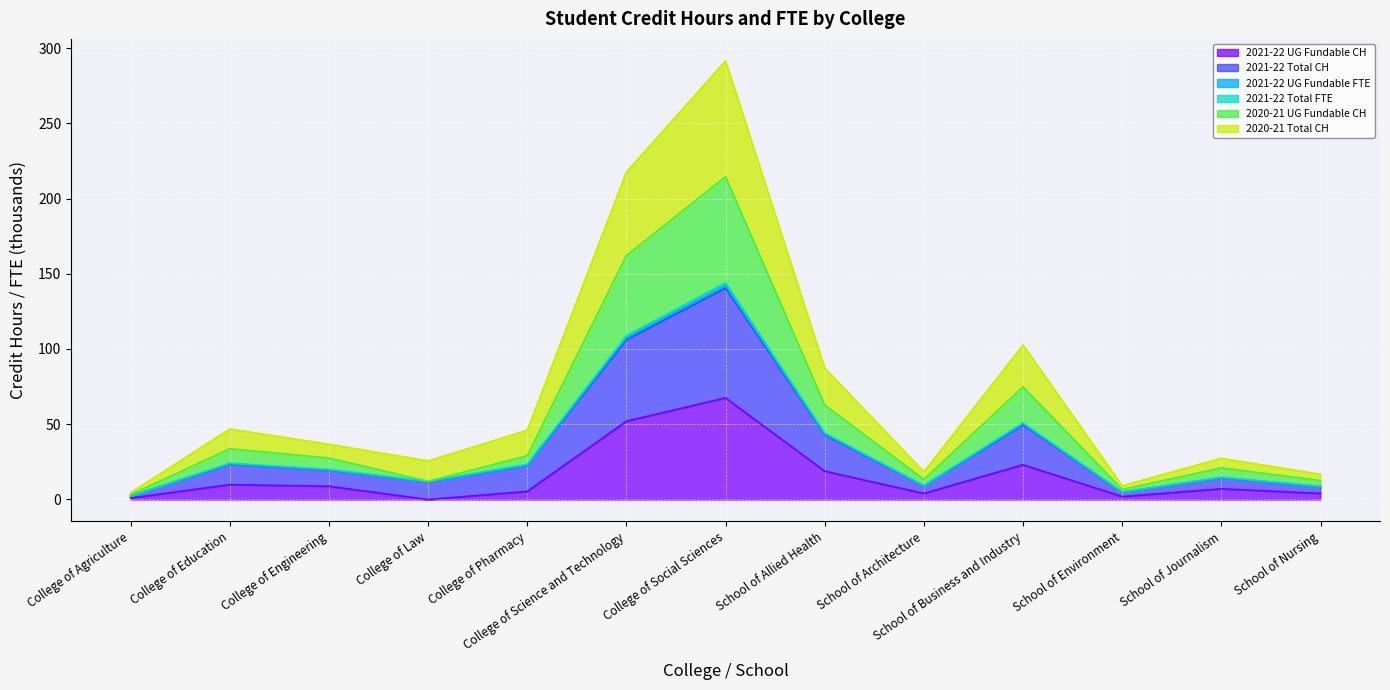

True or false: 2021-22 UG Fundable CH has a value of 35.8 at School of Business and Industry.

False